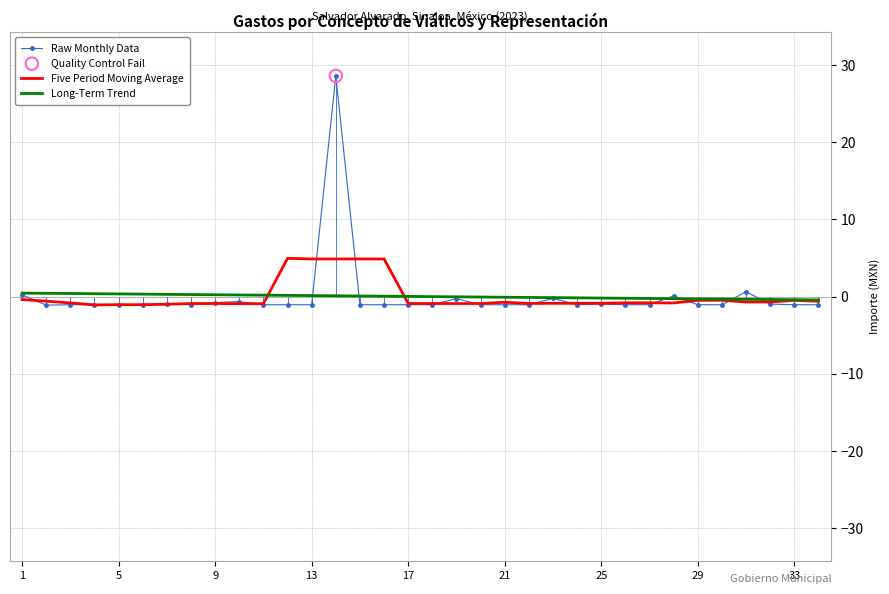

Which series has the widest spread of values?

Raw Monthly Data